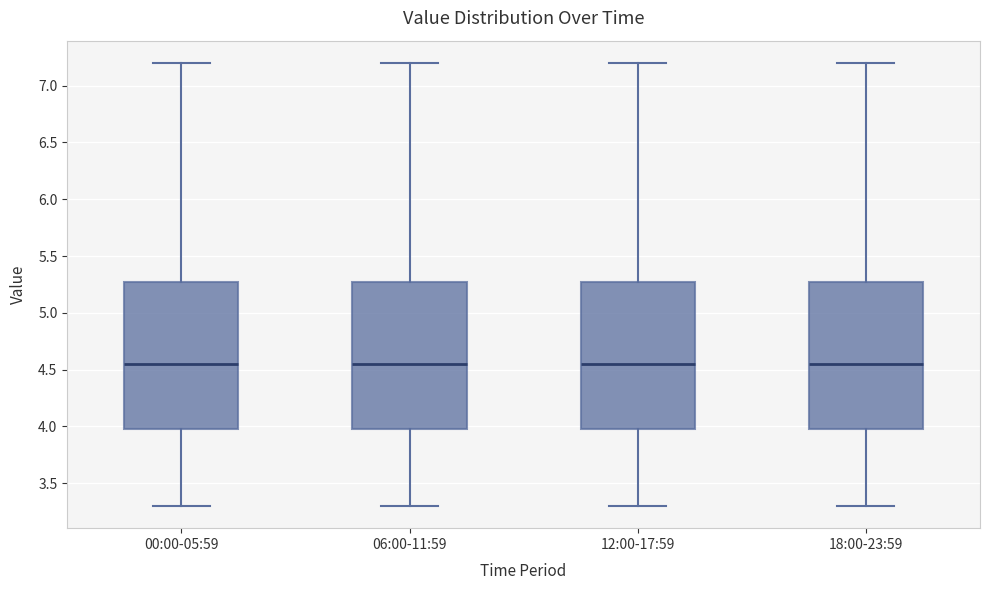

Reading left to right, read every box against the y-axis: the position of its median line, the range the box covers, and the ends of its whiskers. The values are not printed on the chart, so give them approximately, as read against the axis.

00:00-05:59: median 4.55, box 4.00 to 5.30, whiskers 3.30 to 7.20
06:00-11:59: median 4.55, box 4.00 to 5.30, whiskers 3.30 to 7.20
12:00-17:59: median 4.55, box 4.00 to 5.30, whiskers 3.30 to 7.20
18:00-23:59: median 4.55, box 4.00 to 5.30, whiskers 3.30 to 7.20